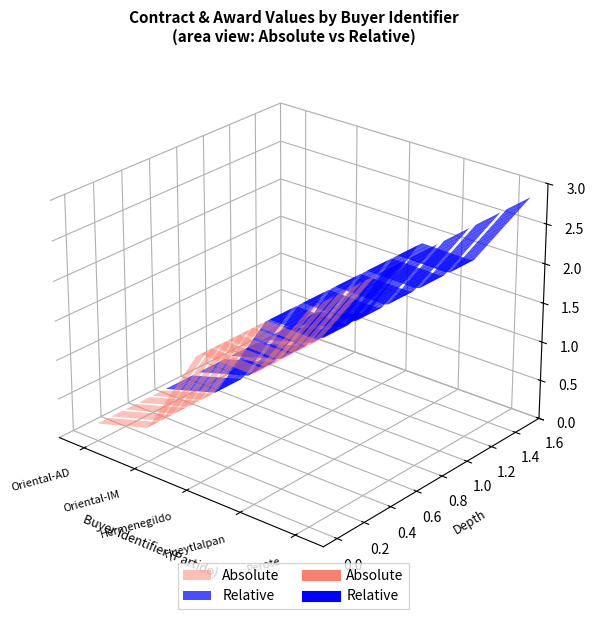

The value of awards.value.amount at 821108827 is 350802.4. True or false?

False